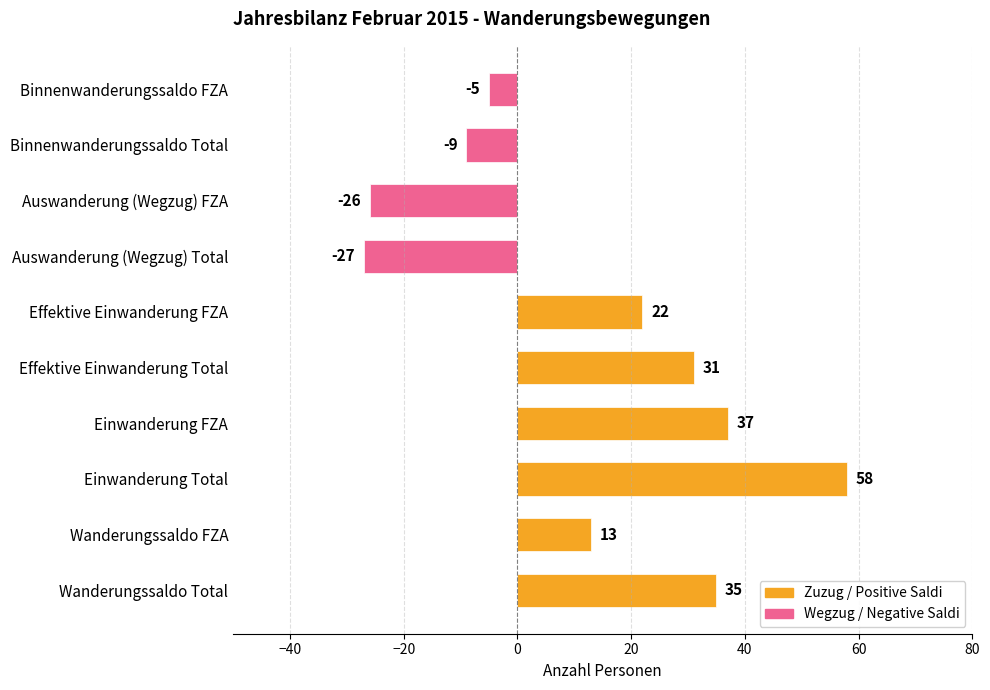

Which category has the lowest value across all series?

Auswanderung (Wegzug) Total